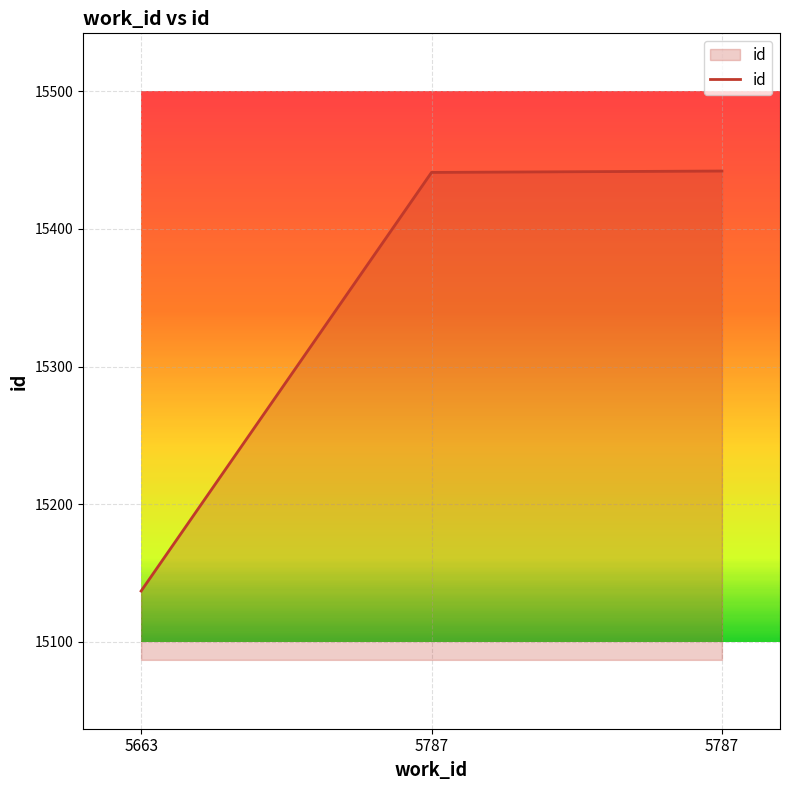

What is the difference between the second highest and minimum values?

304